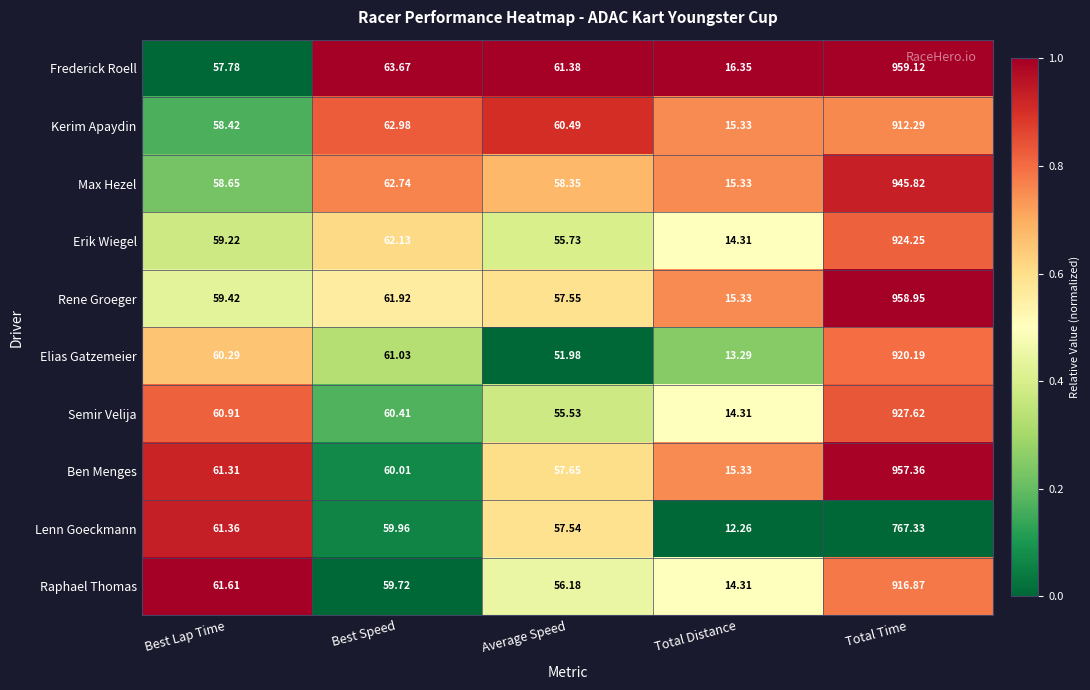

Rank the series by their maximum value, from highest to lowest.

Frederick Roell, Rene Groeger, Ben Menges, Max Hezel, Semir Velija, Erik Wiegel, Elias Gatzemeier, Raphael Thomas, Kerim Apaydin, Lenn Goeckmann